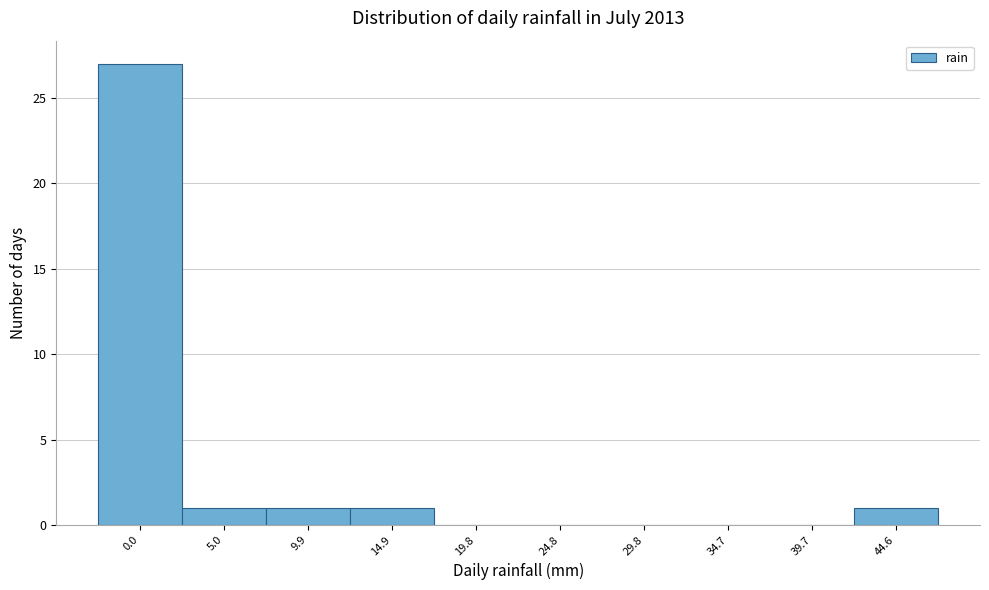

Reading right to left, what are all the values shown in this chart?

44.6=1	39.7=0	34.7=0	29.8=0	24.8=0	19.8=0	14.9=1	9.9=1	5.0=1	0.0=27